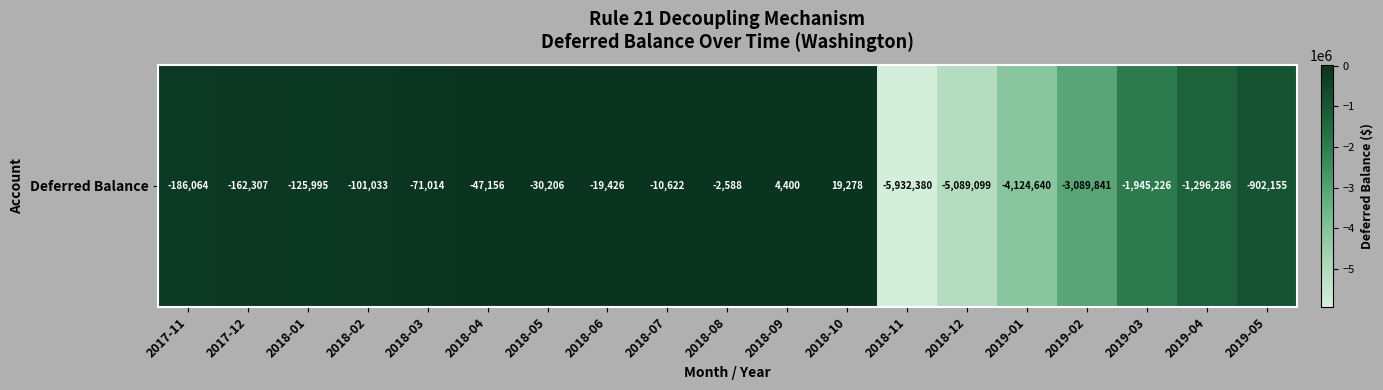

True or false: the data shows 9077.3 at 2018-10.

False